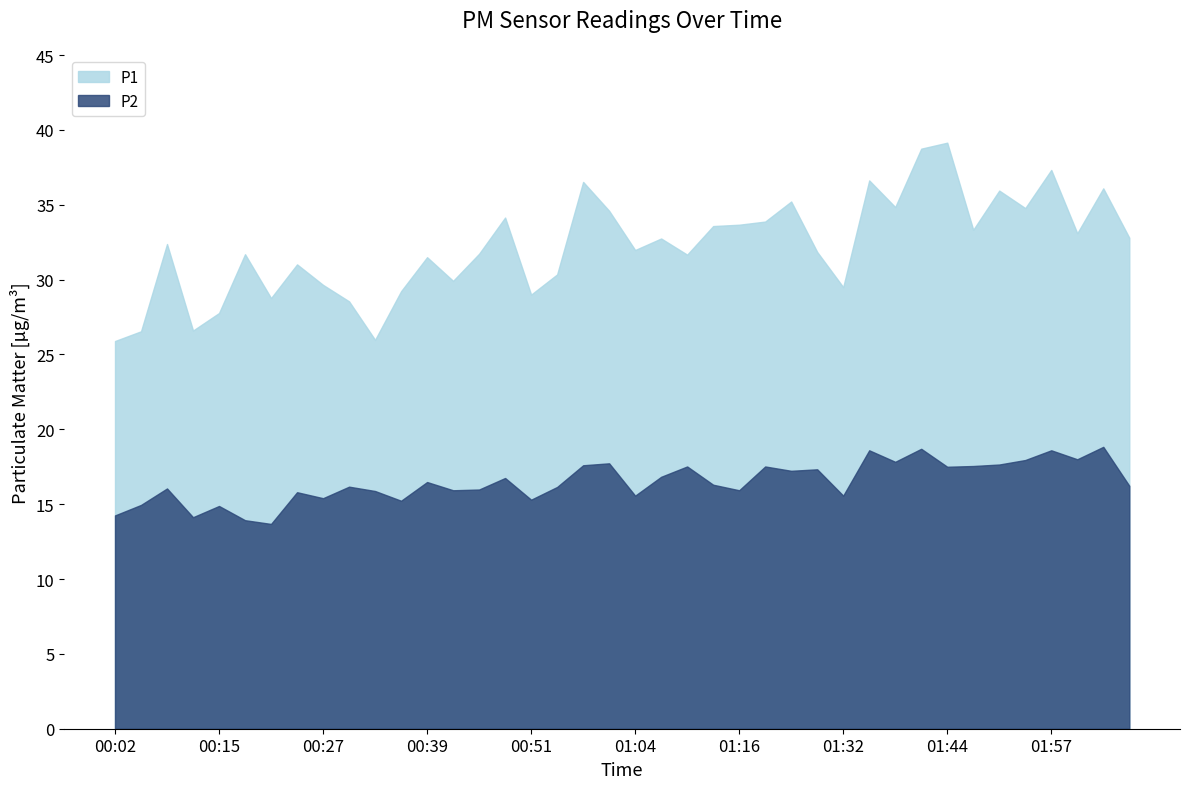

At which category does P1 reach its first local peak?

00:09